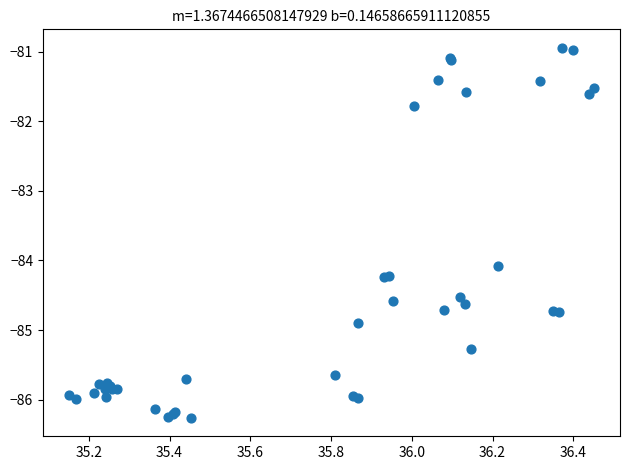

What Y value in the scatter plot is closest to -83?

-84.1